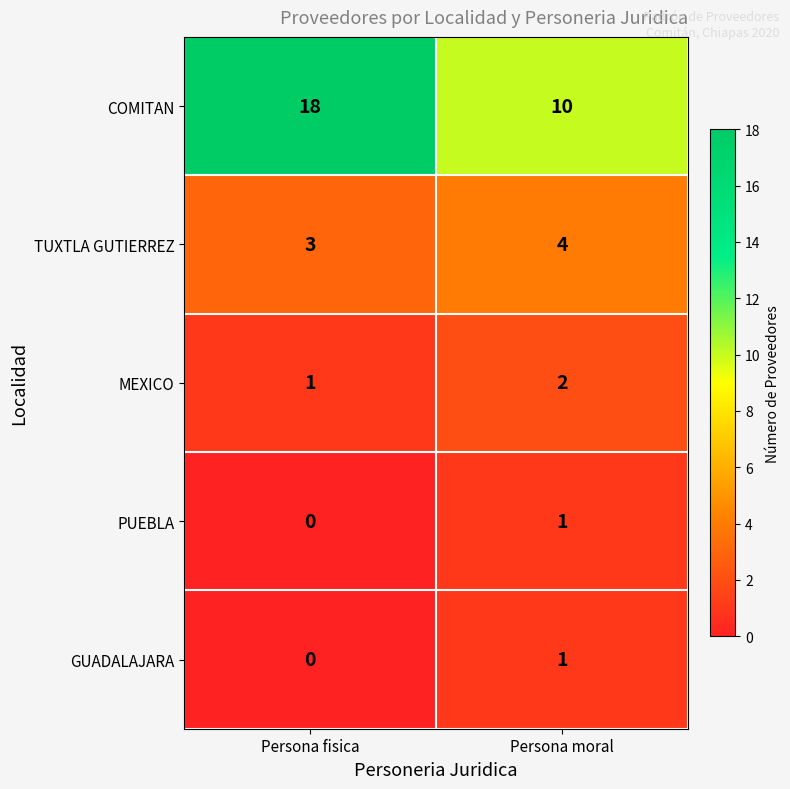

How many distinct data groups are displayed?

5